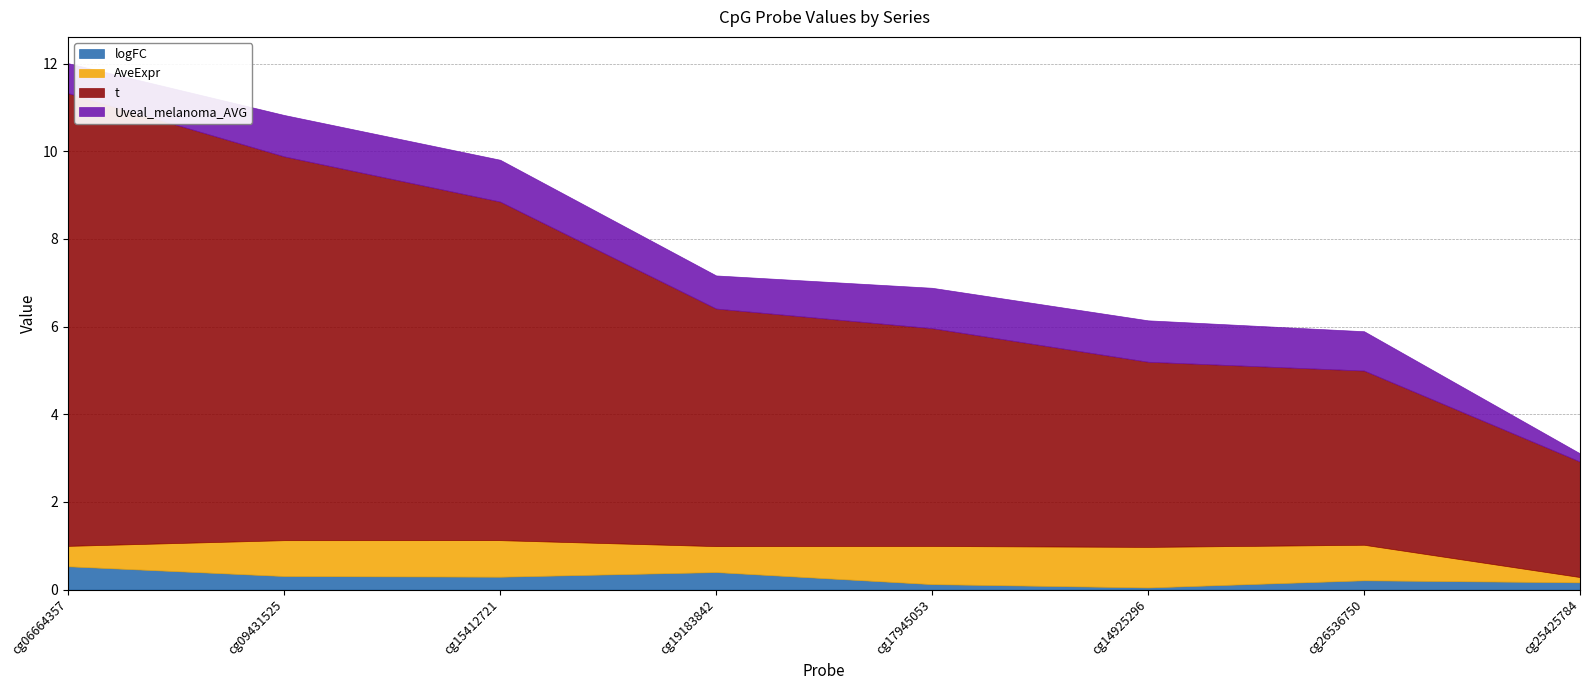

List the labels in order of t value, largest first.

cg06664357, cg09431525, cg15412721, cg19183842, cg17945053, cg14925296, cg26536750, cg25425784